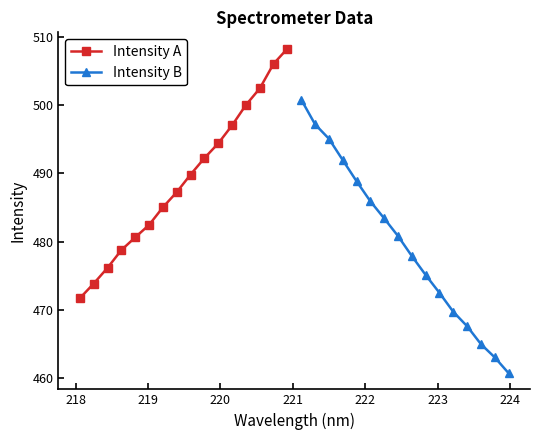

What is the value of the Intensity A point at the 8th from the left?

487.3